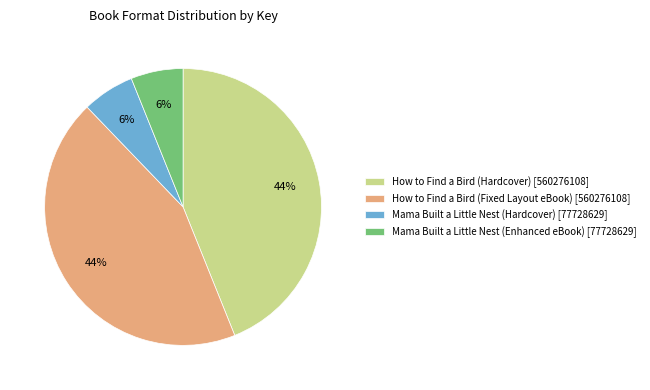

To the nearest percent, what is the difference between the largest and smallest slice percentages?

38%